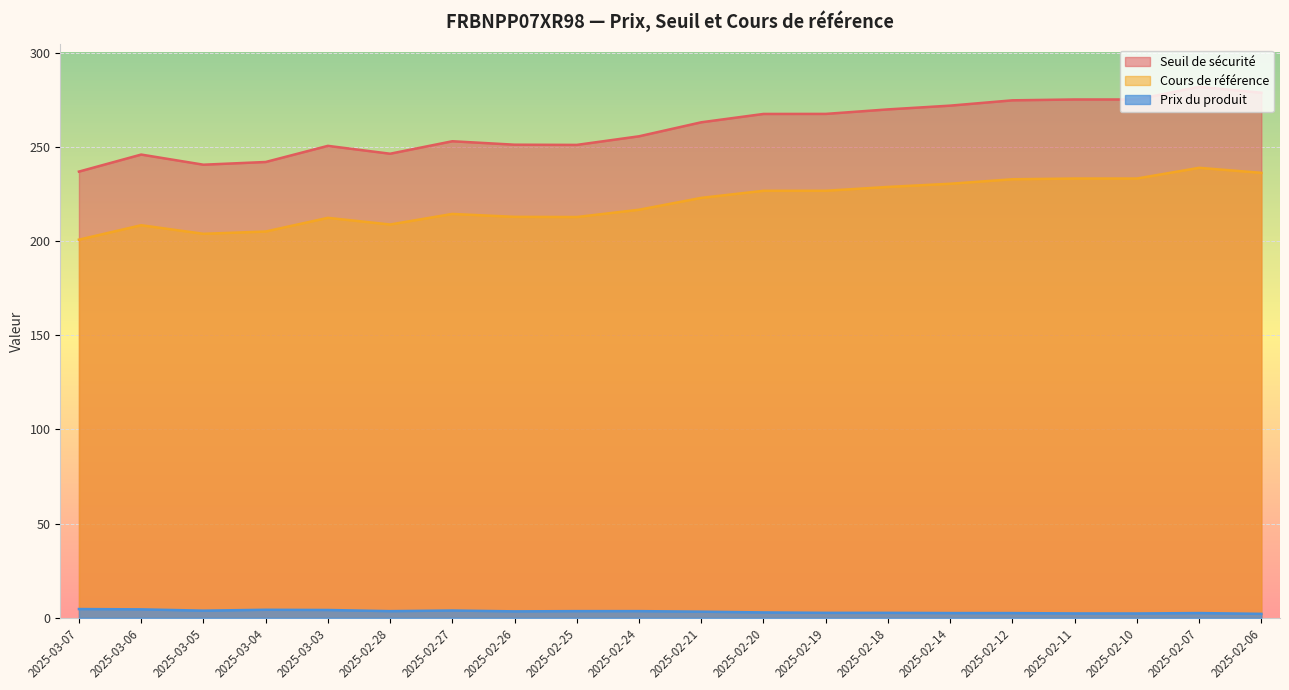

Where is Seuil de sécurité nearest to the value 259?

2025-02-24